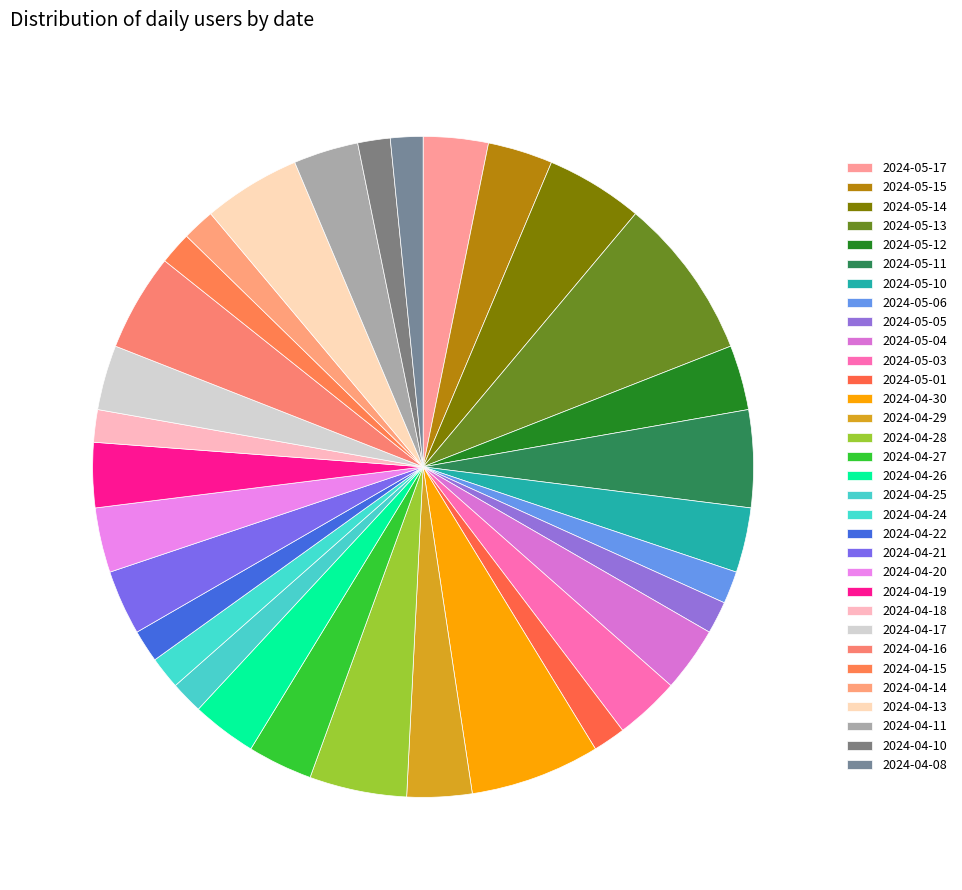

How many segments does this pie chart have?

32